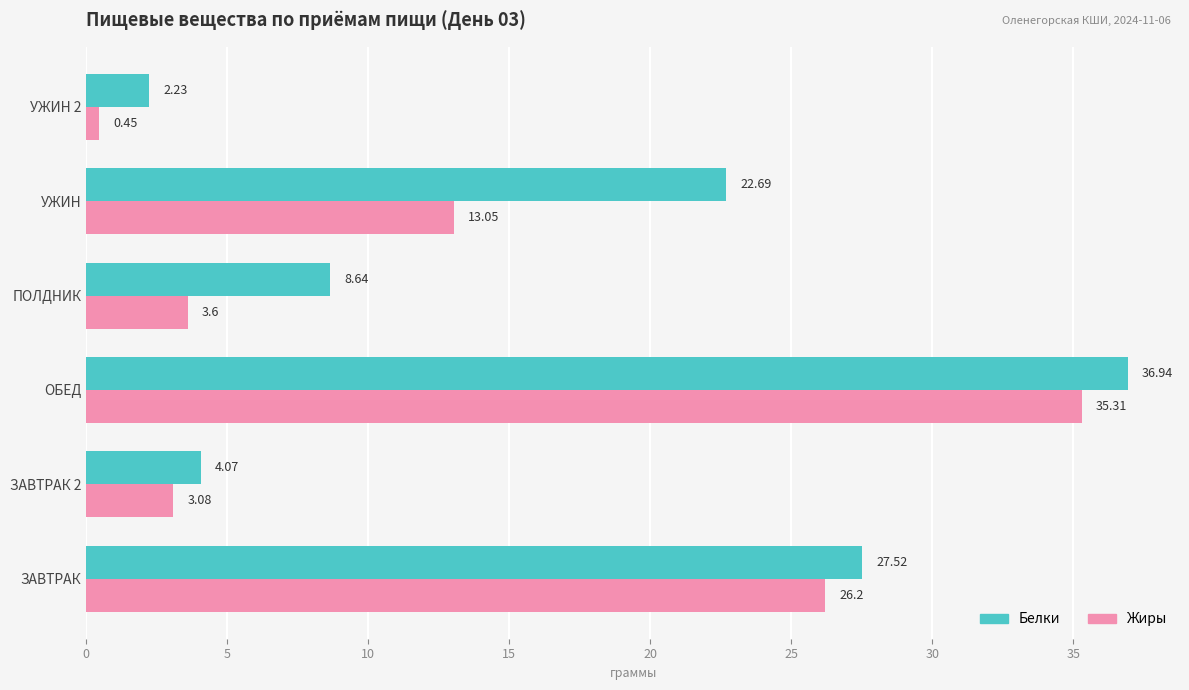

Which label corresponds to the smallest value in the chart?

УЖИН 2